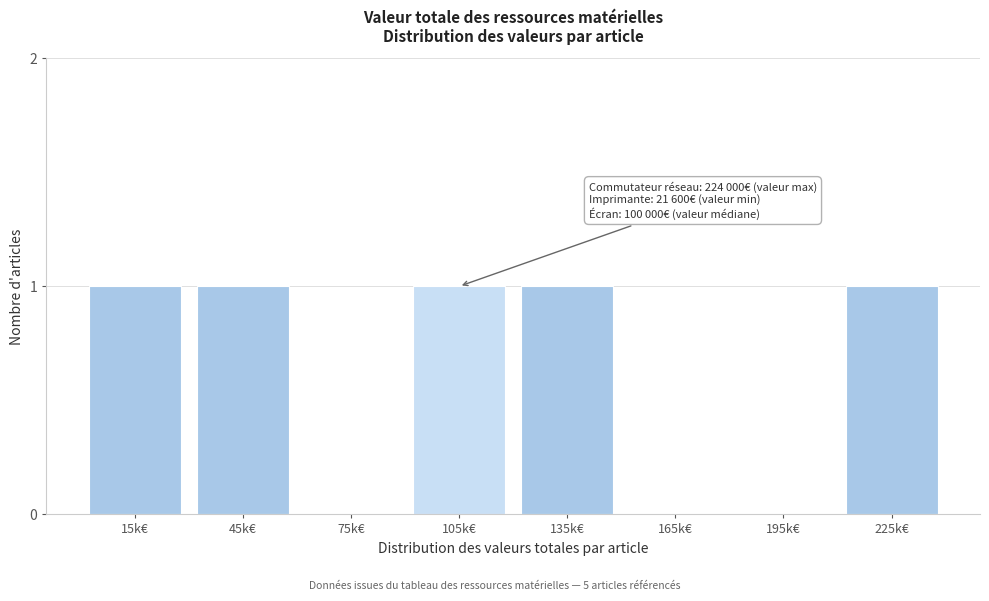

Reading left to right, what are all the values shown in this chart?

15k€=1	45k€=1	75k€=0	105k€=1	135k€=1	165k€=0	195k€=0	225k€=1